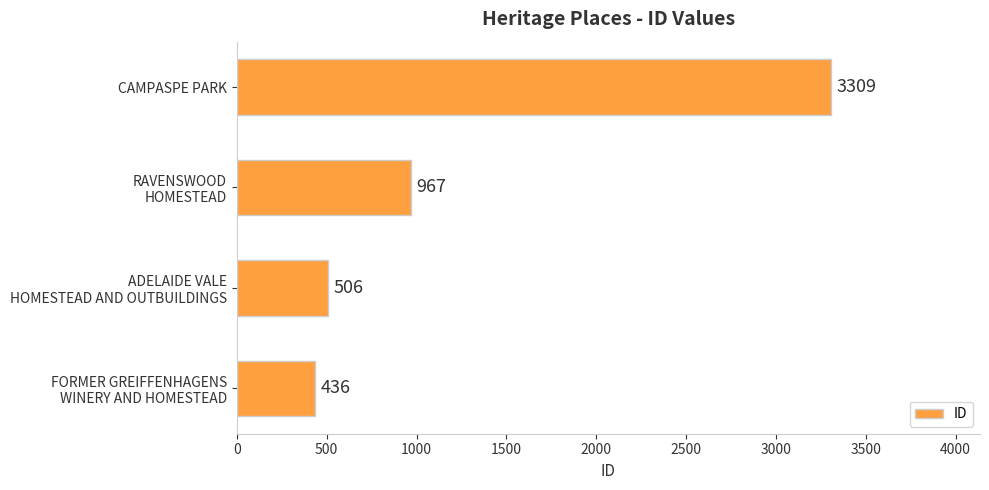

How many bars are there in total?

4